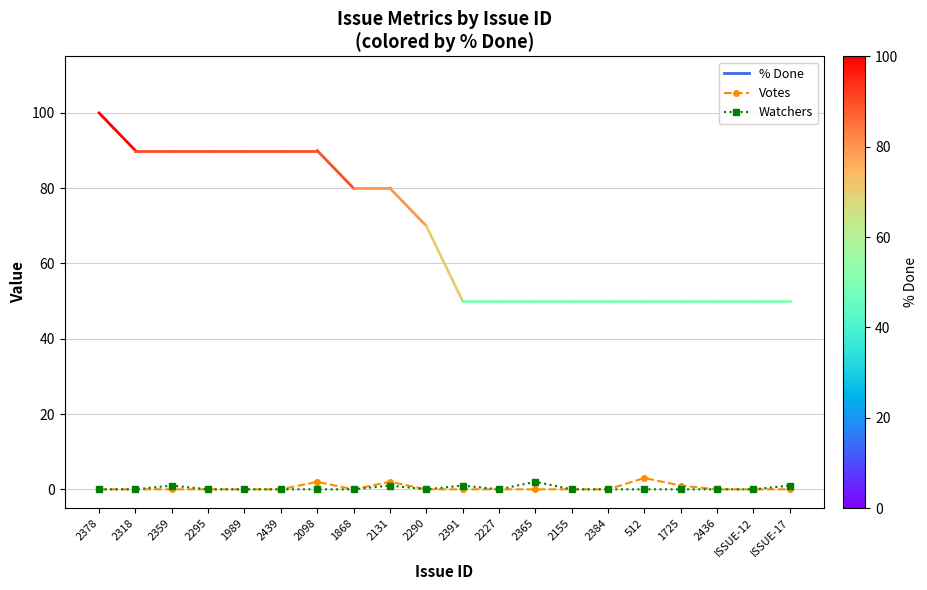

True or false: Watchers has a value of 1 at 2131.

True